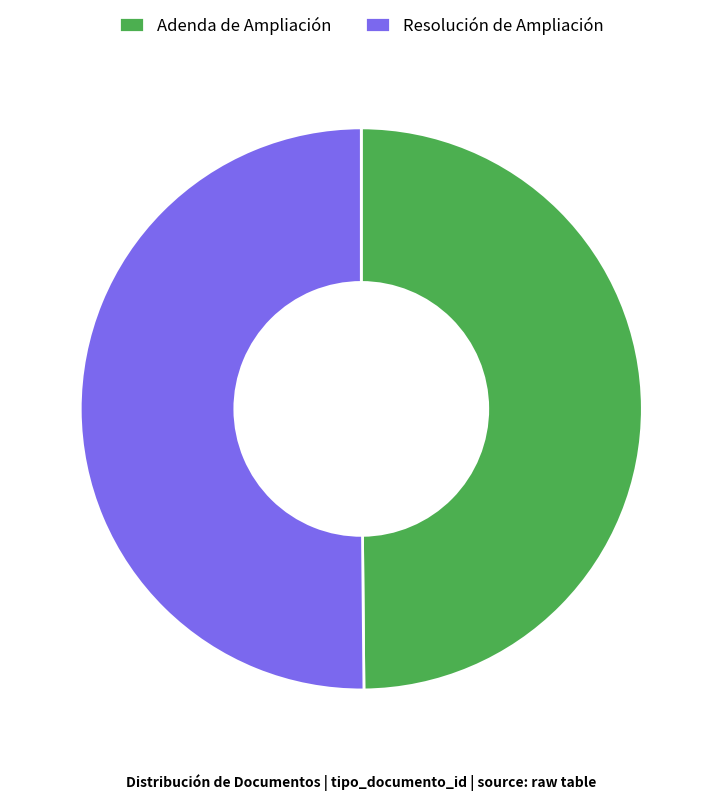

Approximately how many times larger is the value at Adenda de Ampliación compared to Resolución de Ampliación?

1.0